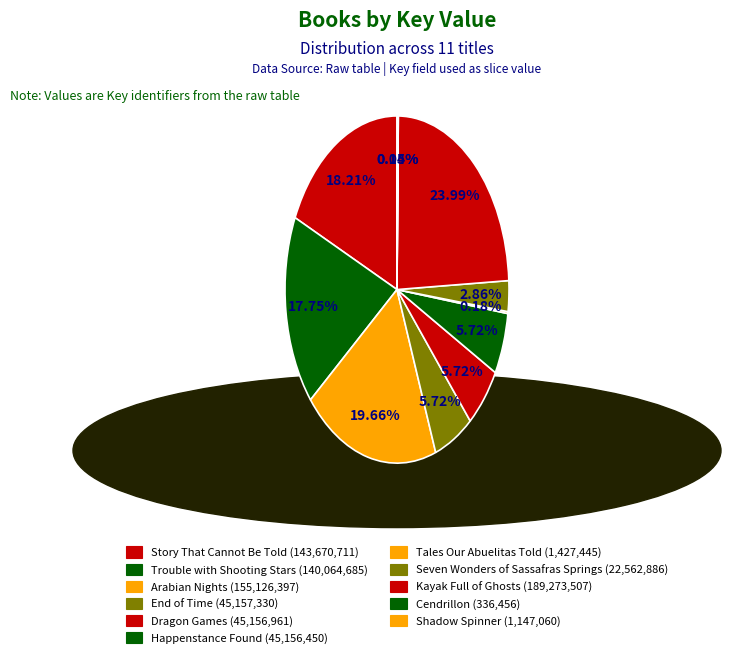

Is there any slice that represents more than half of the pie?

No